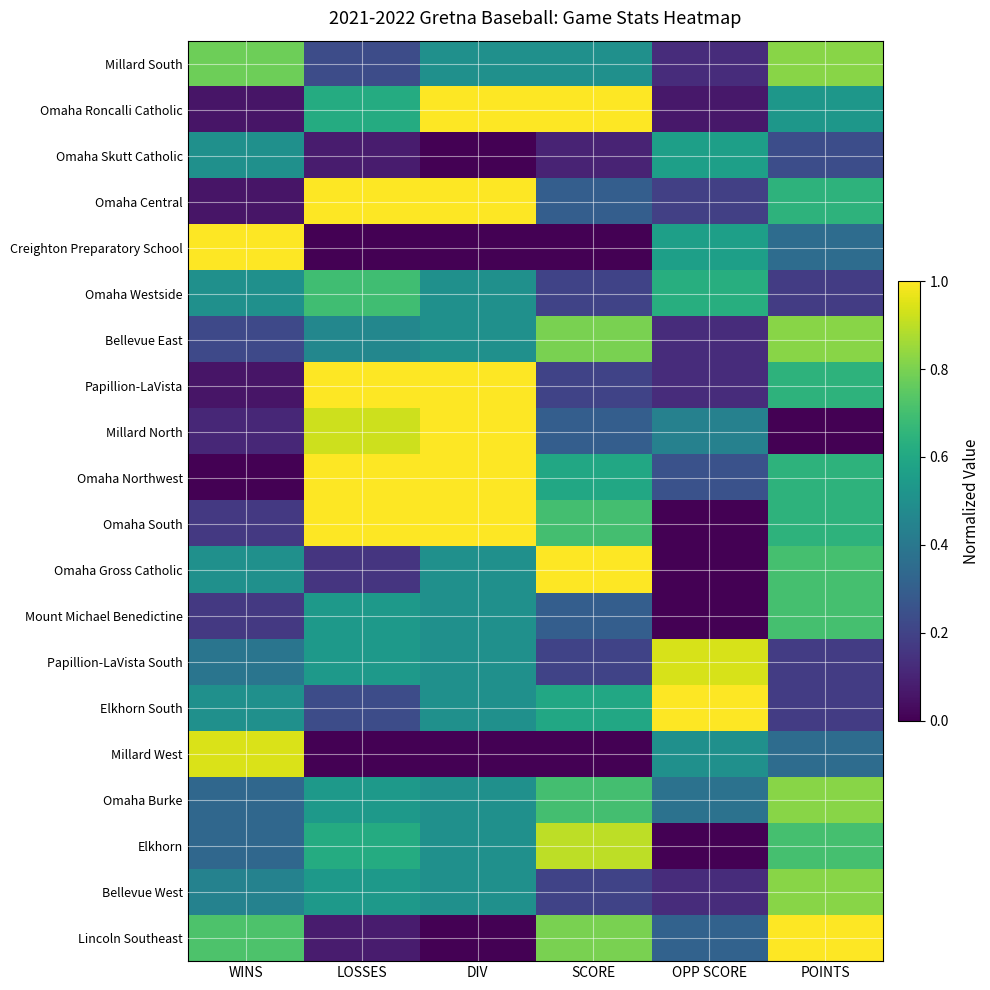

At how many categories does at least one series exceed 0?

6